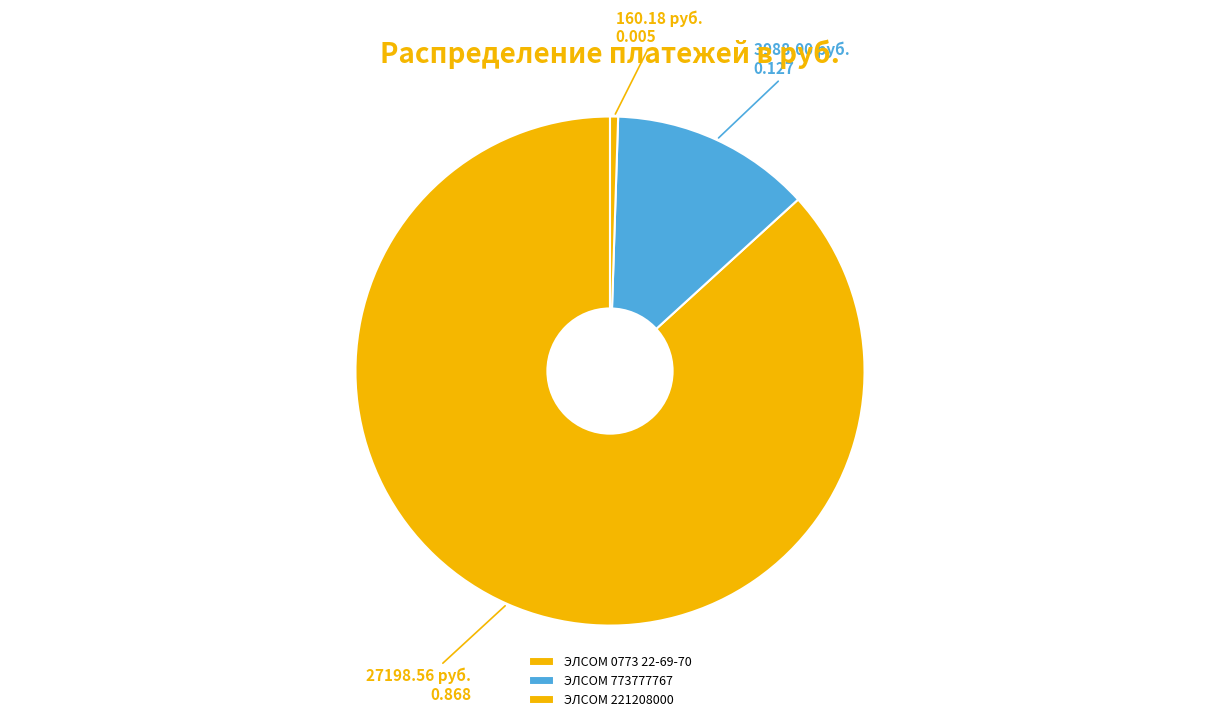

Do ЭЛСОМ 773777767 and ЭЛСОМ 221208000 together represent more than half of the pie?

No